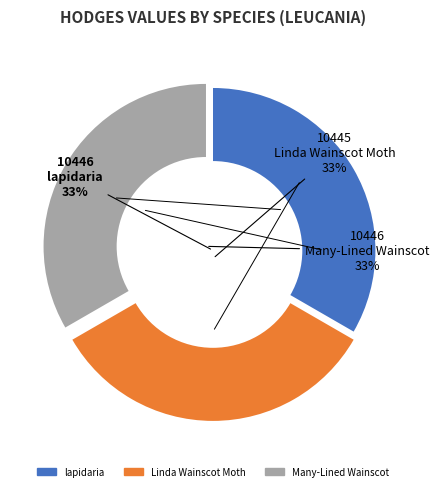

Is it true that Many-Lined Wainscot is 28% of the pie?

False